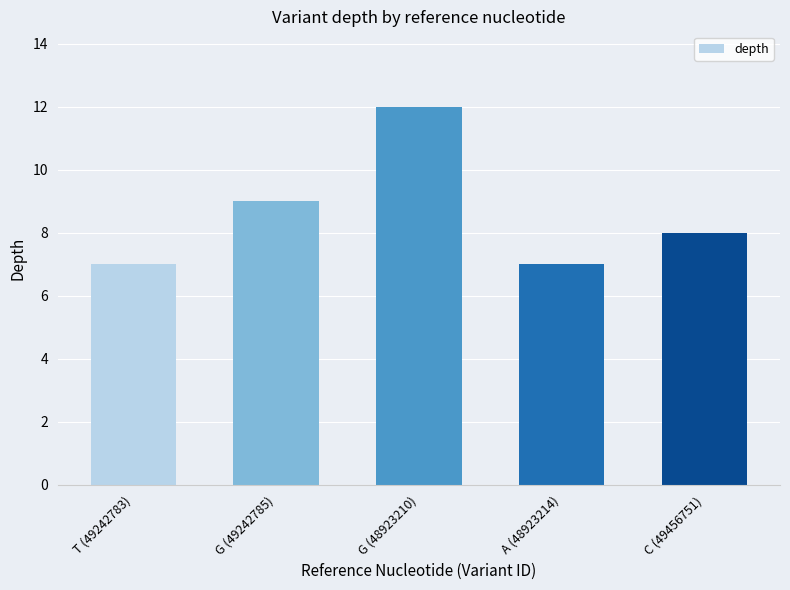

Reading right to left, extract all data points from this chart.

8	7	12	9	7